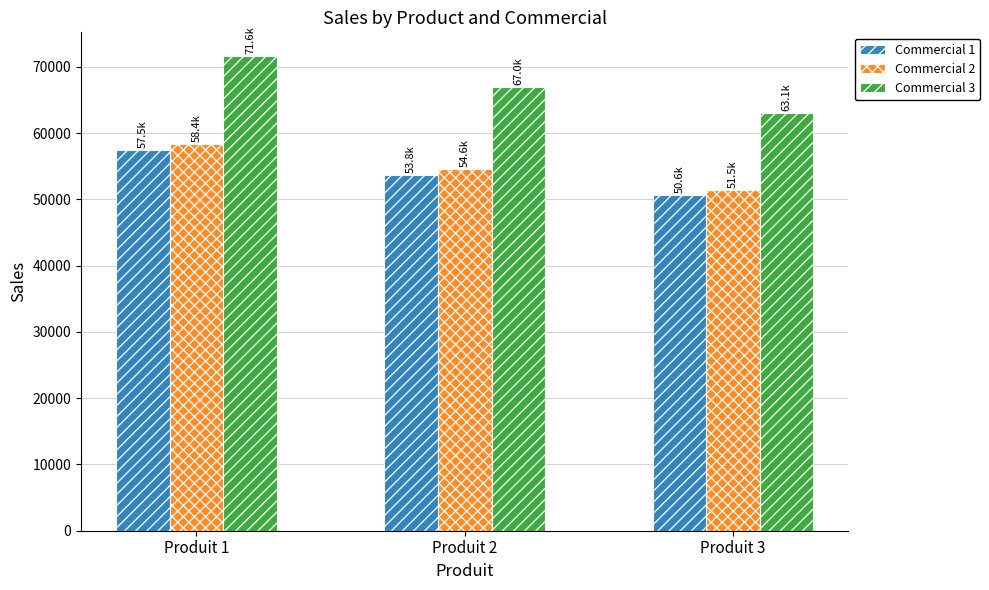

Reading right to left, extract all data points from this chart.

Commercial 1: Produit 3=50647.7	Produit 2=53756.4	Produit 1=57495.7
Commercial 2: Produit 3=51478.0	Produit 2=54637.6	Produit 1=58438.3
Commercial 3: Produit 3=63102.1	Produit 2=66975.2	Produit 1=71634.0